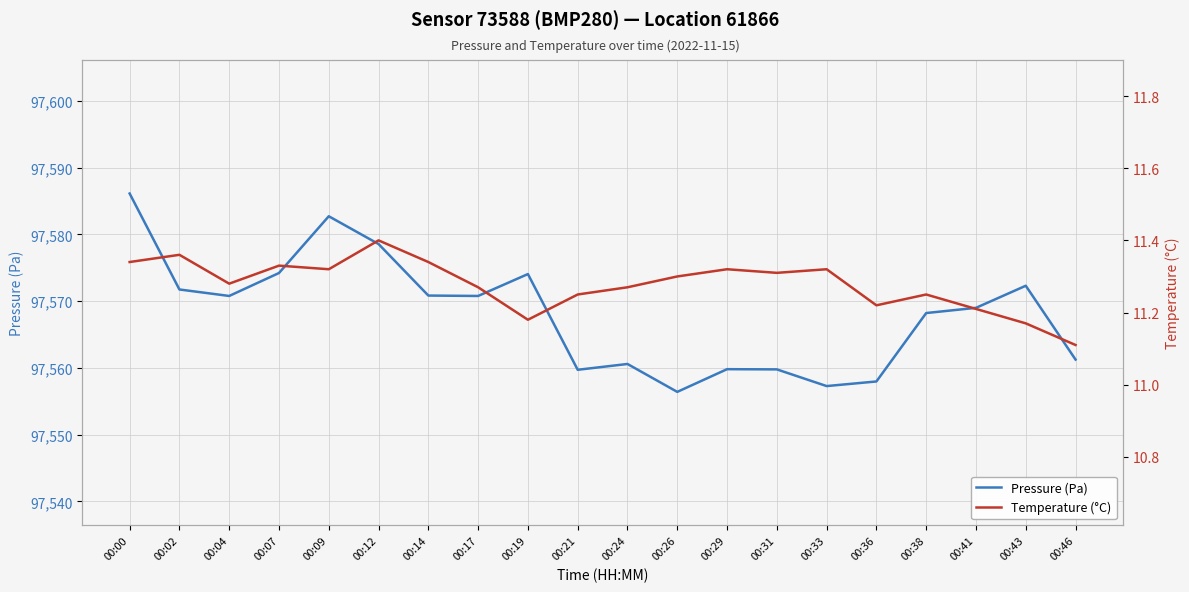

What is the total value across all series at 00:19?

97585.2